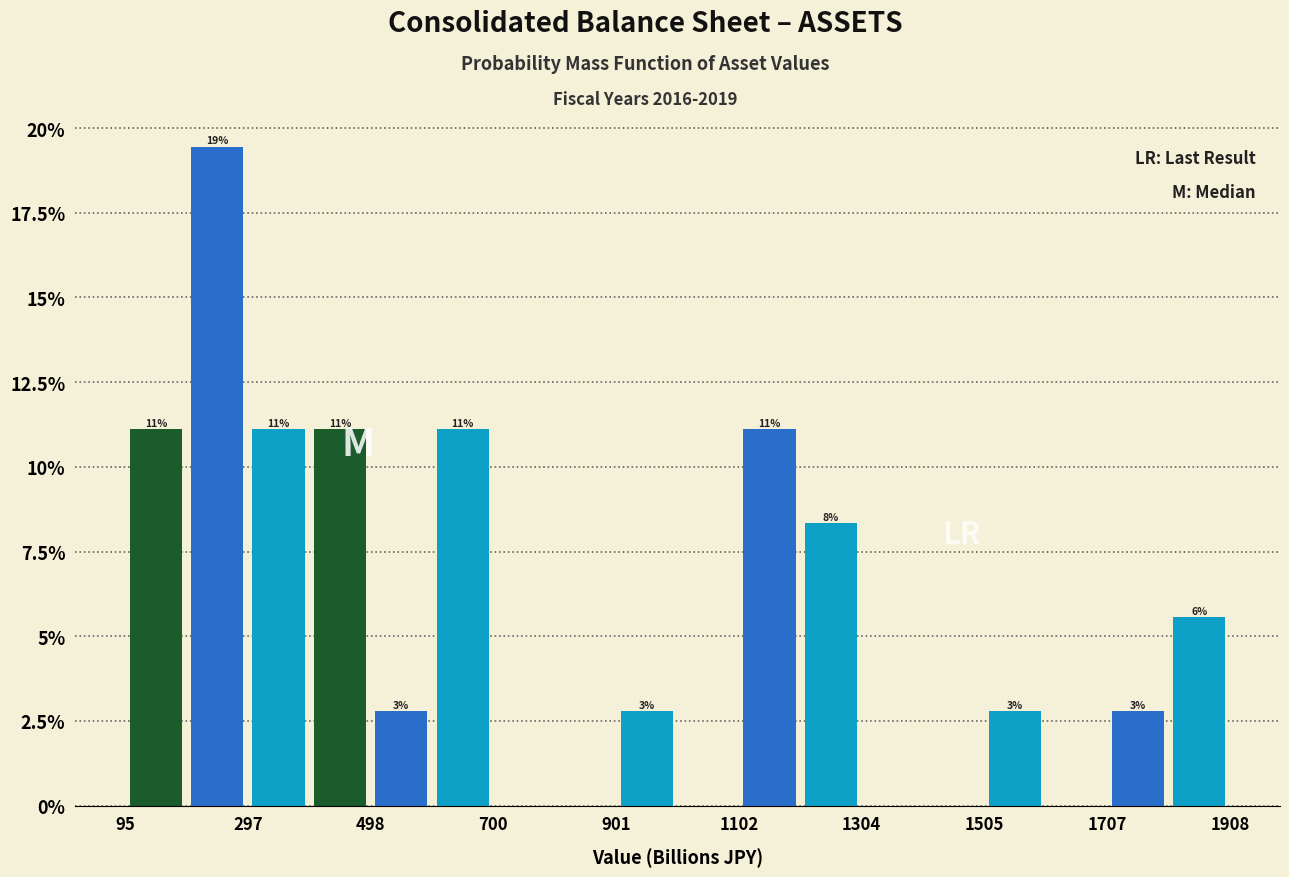

Read against the x-axis, roughly where is the centre of the tallest bar?

250